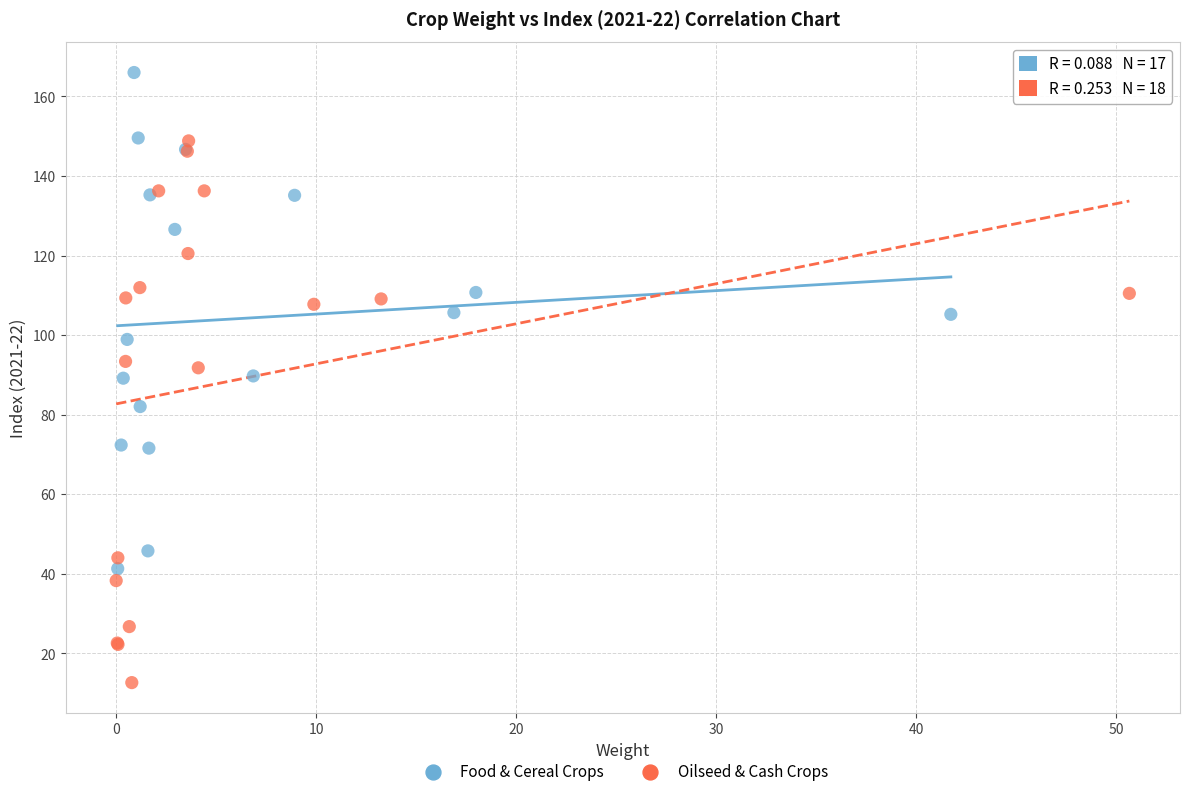

Which series has the widest spread of Y values?

Oilseed & Cash Crops